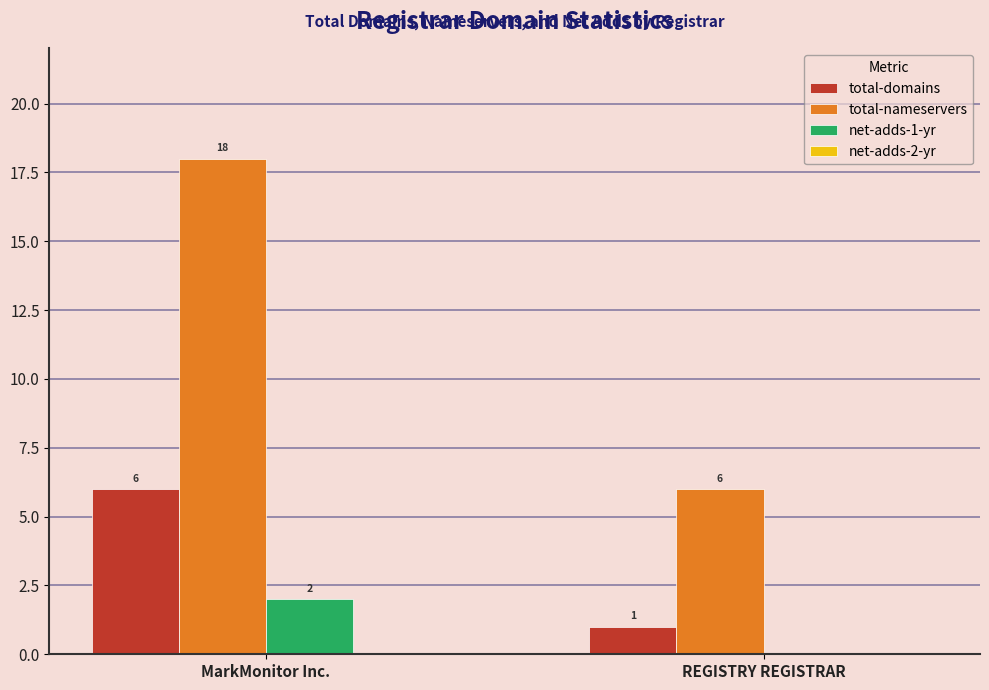

Which series changed the most between MarkMonitor Inc. and REGISTRY REGISTRAR?

total-nameservers